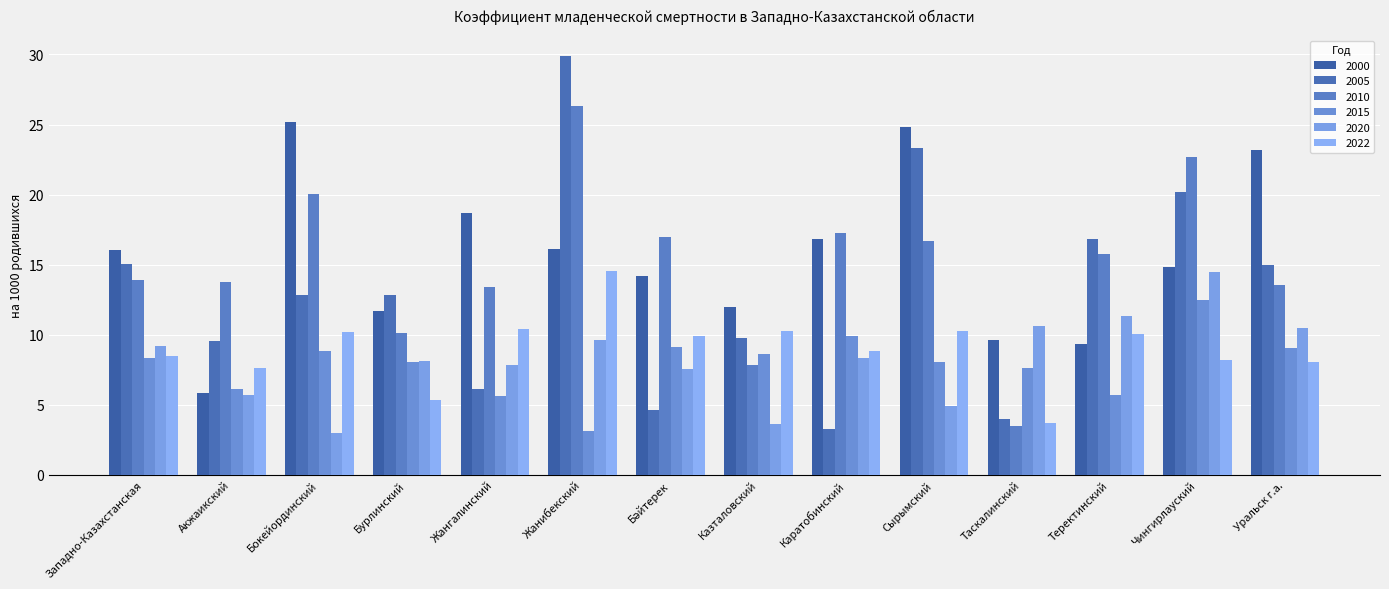

What is the difference between the highest and lowest values at Бокейординский?

22.2